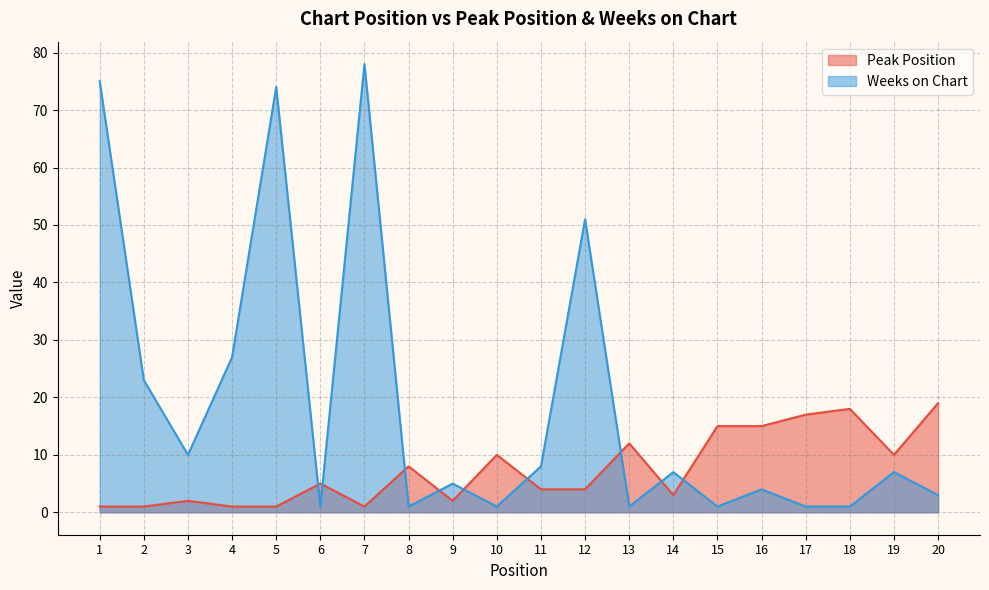

Does the chart display data point markers on the line(s)?

No